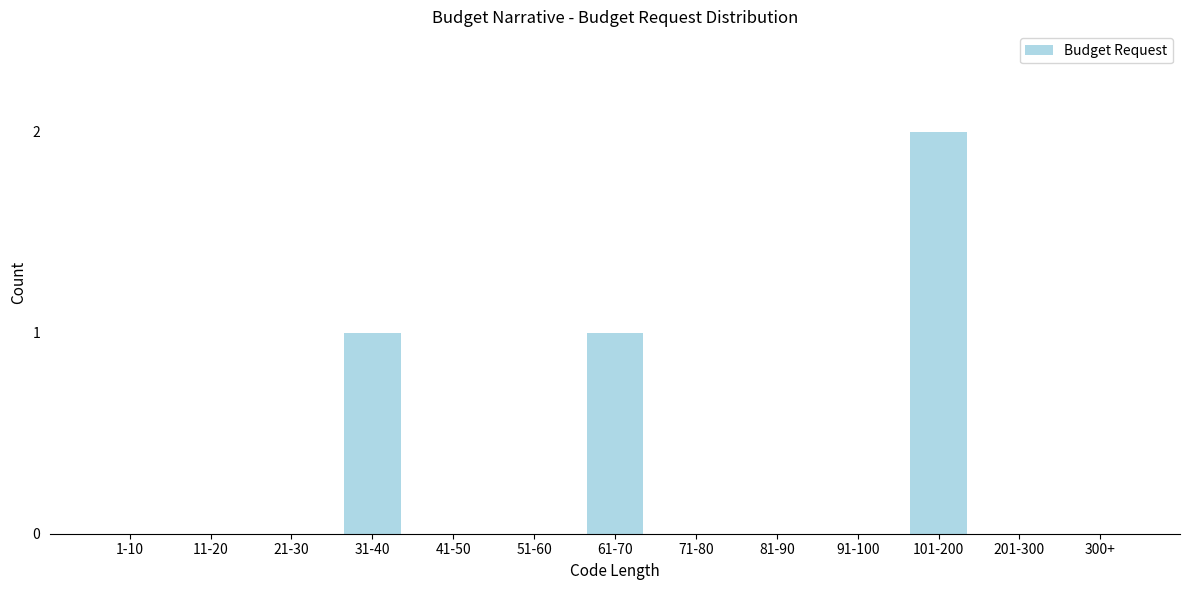

Reading left to right, extract all data points from this chart.

1-10=0	11-20=0	21-30=0	31-40=1	41-50=0	51-60=0	61-70=1	71-80=0	81-90=0	91-100=0	101-200=2	201-300=0	300+=0